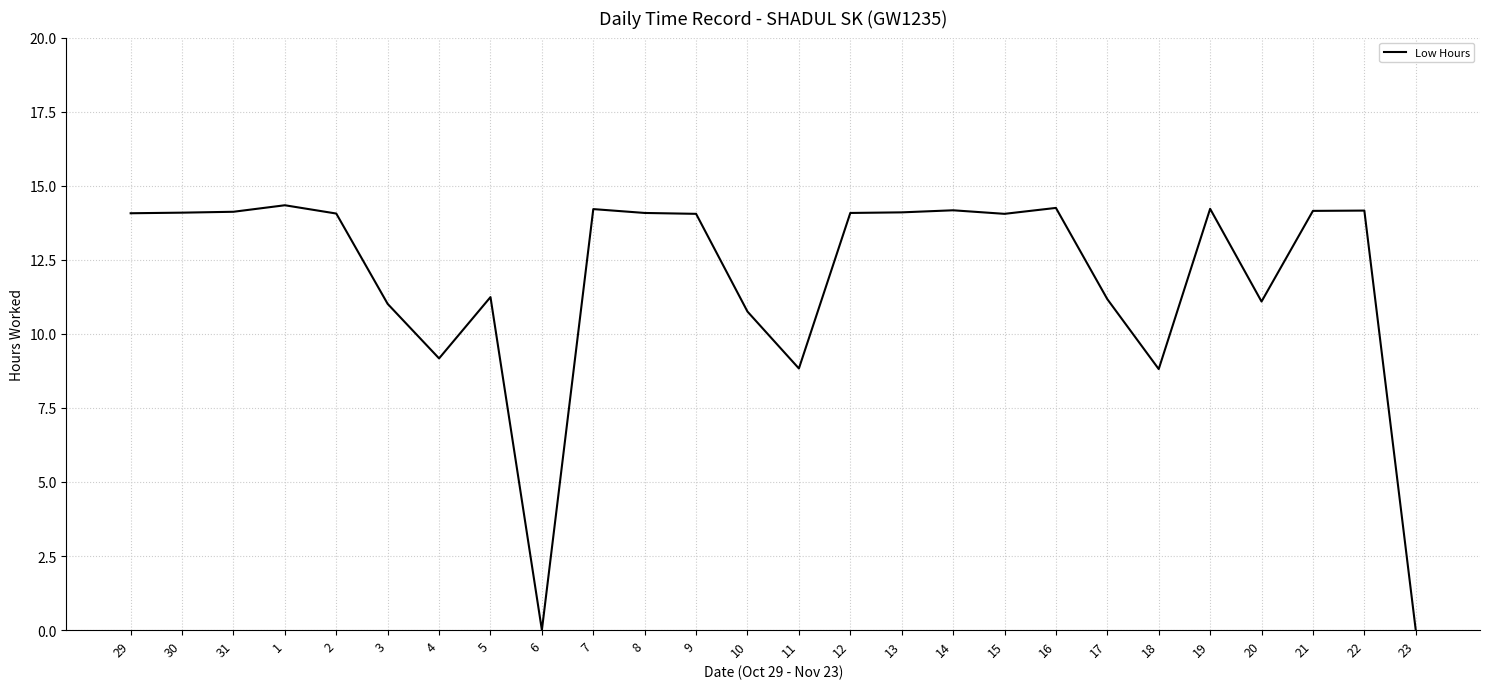

True or false: the data shows 19.0 at 12.

False